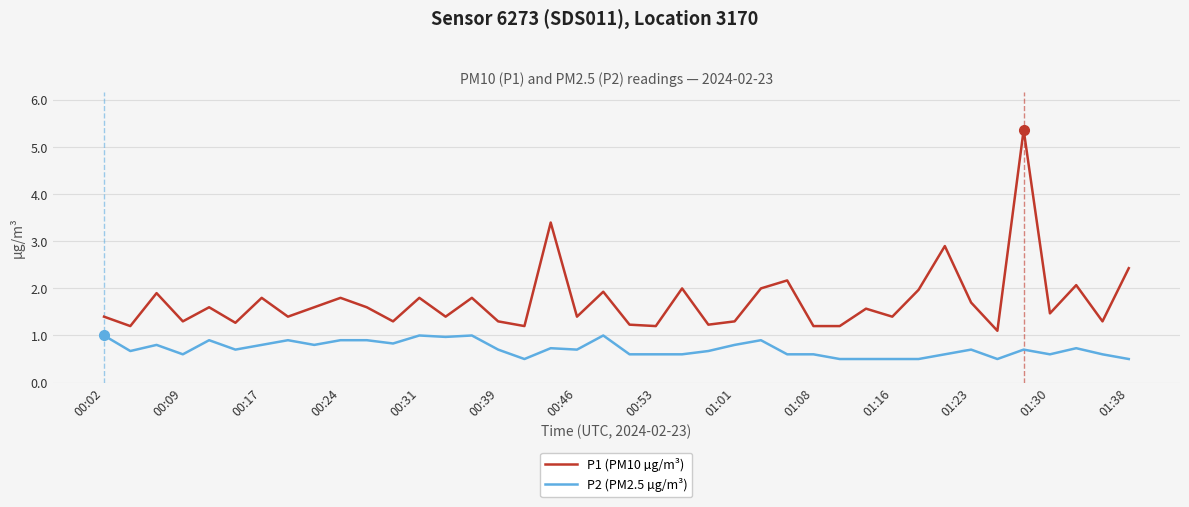

Rank the series by their average value, from lowest to highest.

P2 (PM2.5 µg/m³), P1 (PM10 µg/m³)